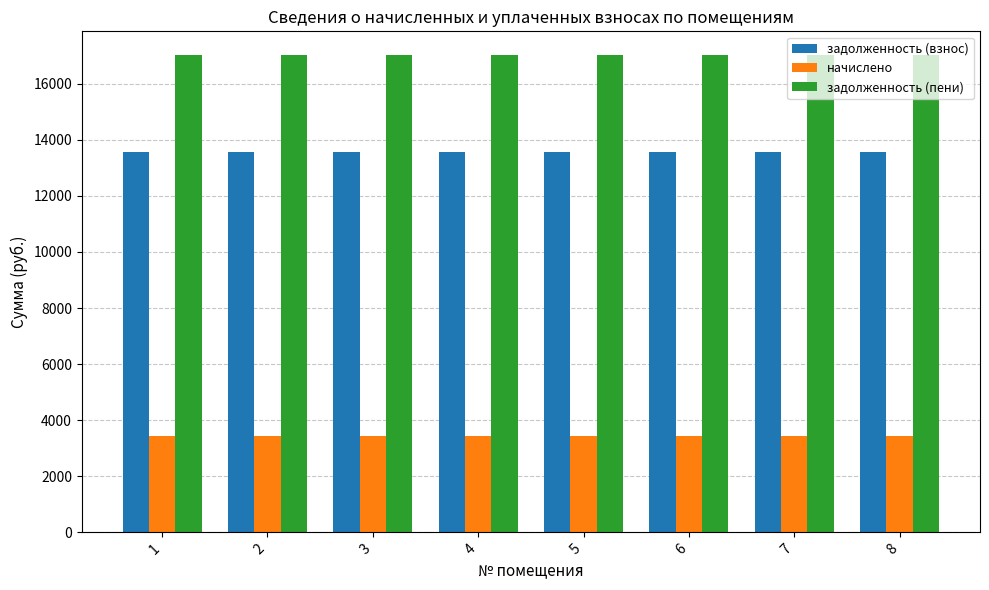

Which series has the largest total across all categories?

задолженность (пени)